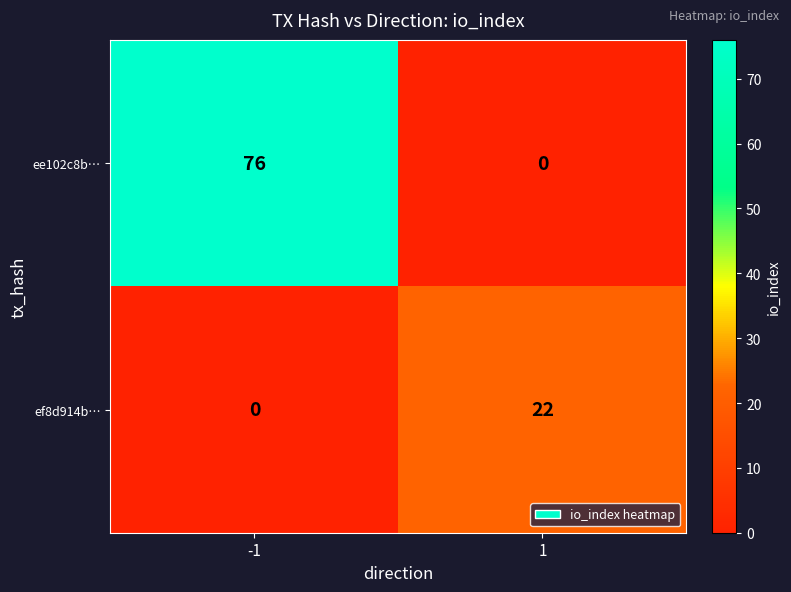

What is the greatest value displayed?

76